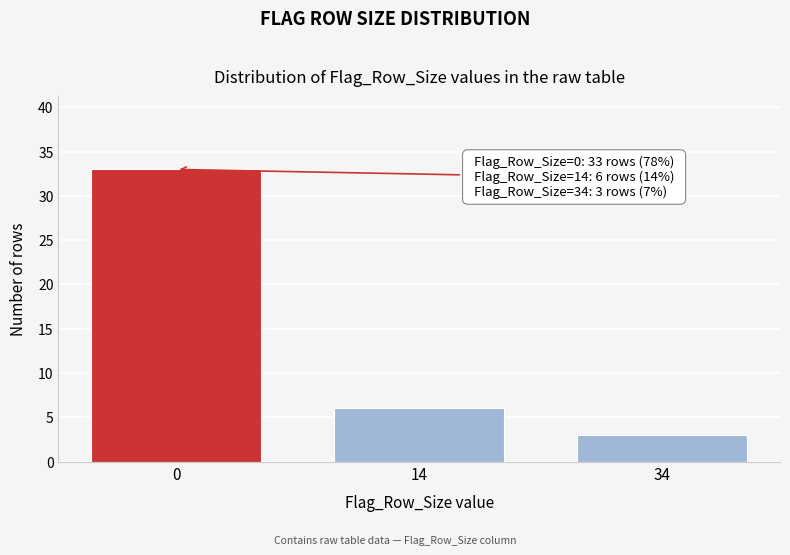

Reading right to left, extract all data points from this chart.

34=3	14=6	0=33